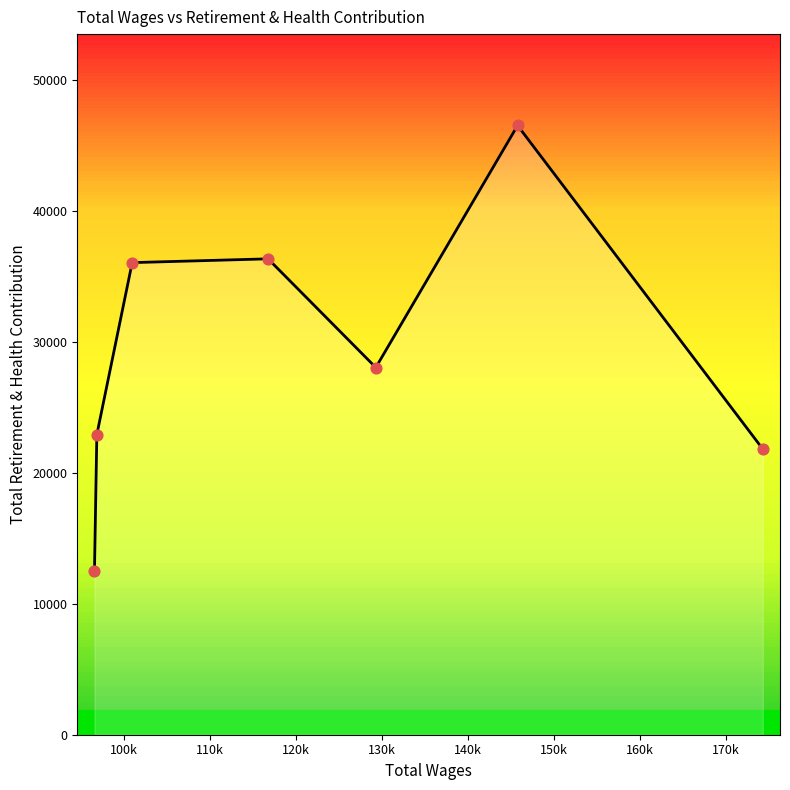

What is the difference between the second highest and second lowest values?

14523